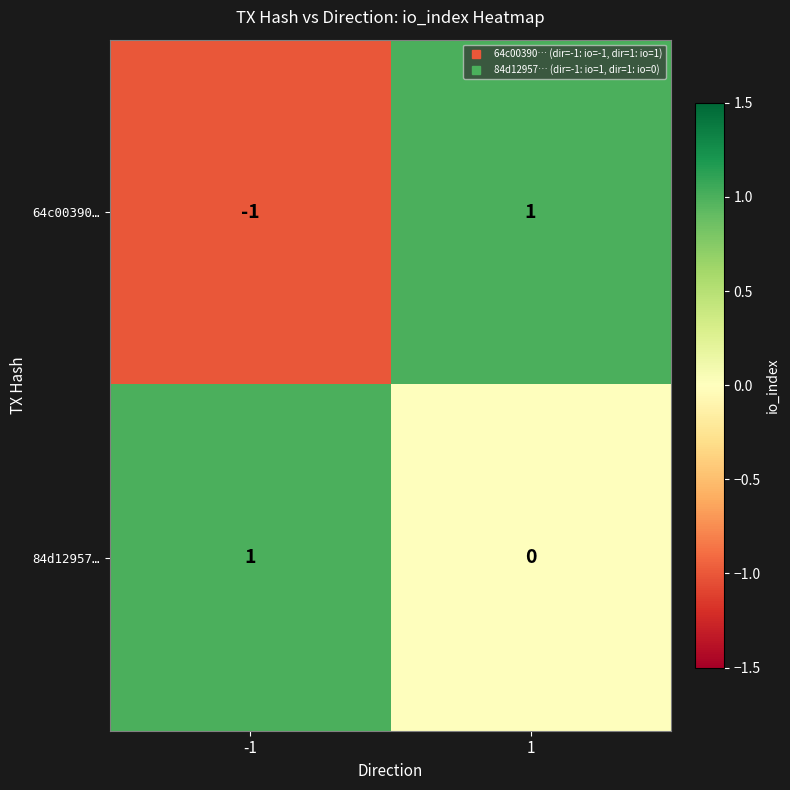

What is the difference between the highest and lowest values at -1?

2